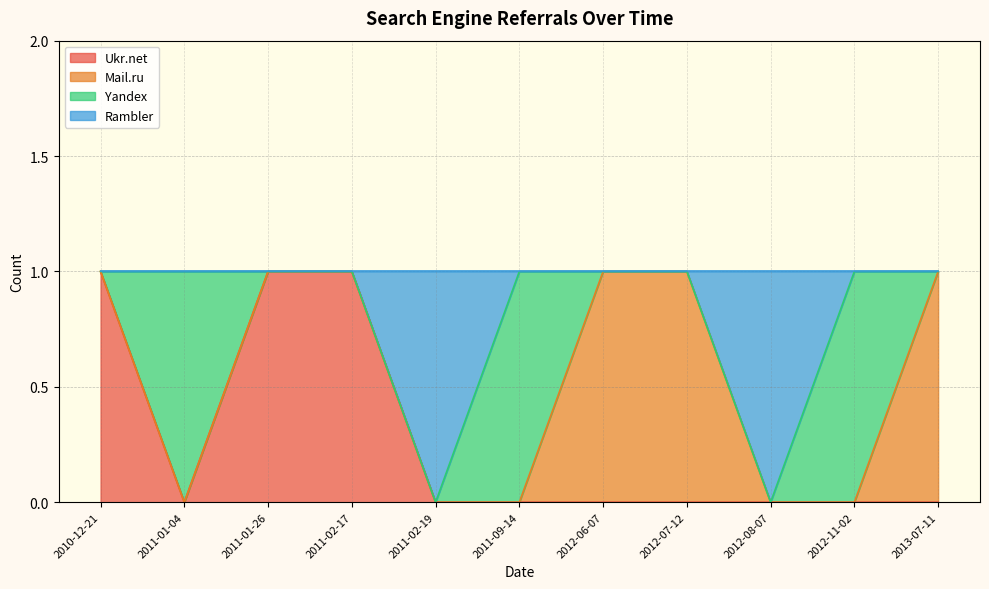

What is the label of the 10th point from the left?

2012-11-02